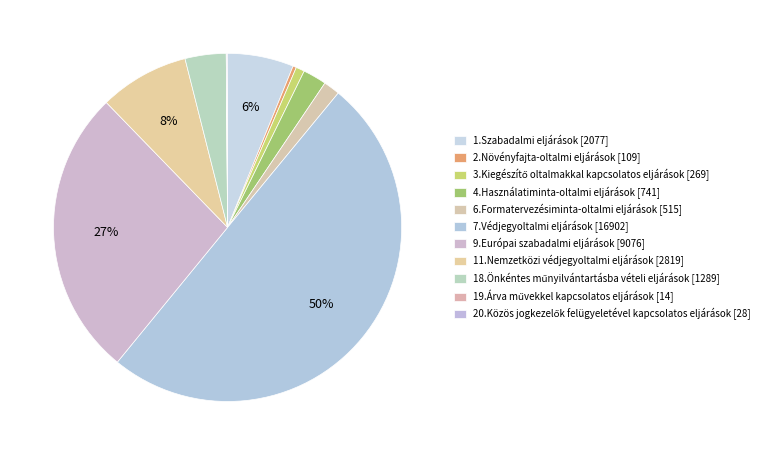

To the nearest percent, what is the difference between the 4.Használatiminta-oltalmi eljárások [741] and 6.Formatervezésiminta-oltalmi eljárások [515] slice percentages?

1%